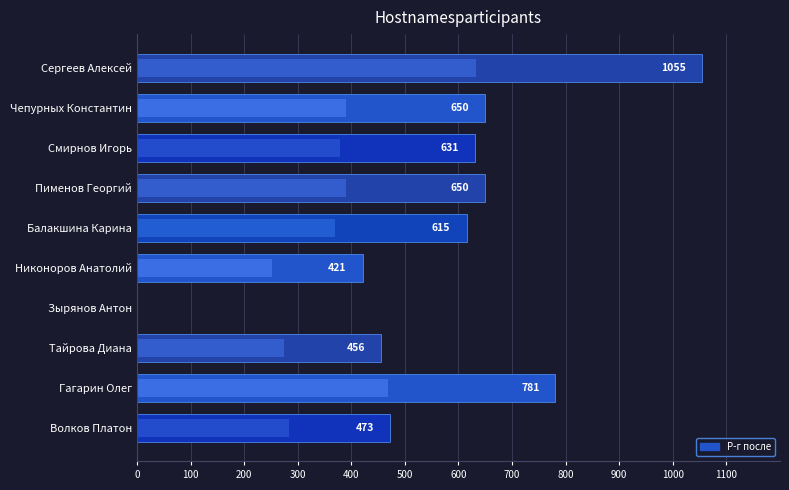

What is the change in value from Пименов Георгий to Балакшина Карина?

-35